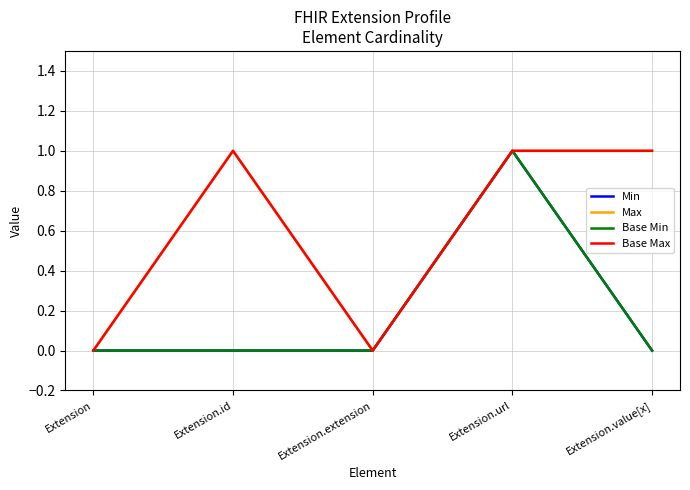

Does the chart display data point markers on the line(s)?

No